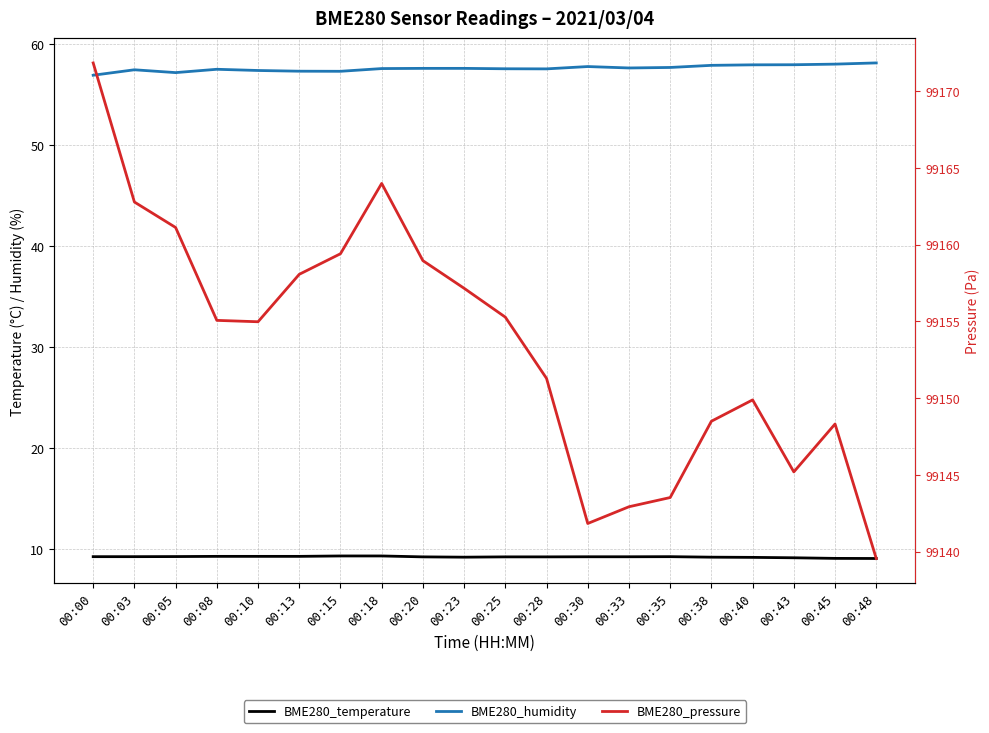

The value of BME280_temperature at 00:43 is 12.1. True or false?

False